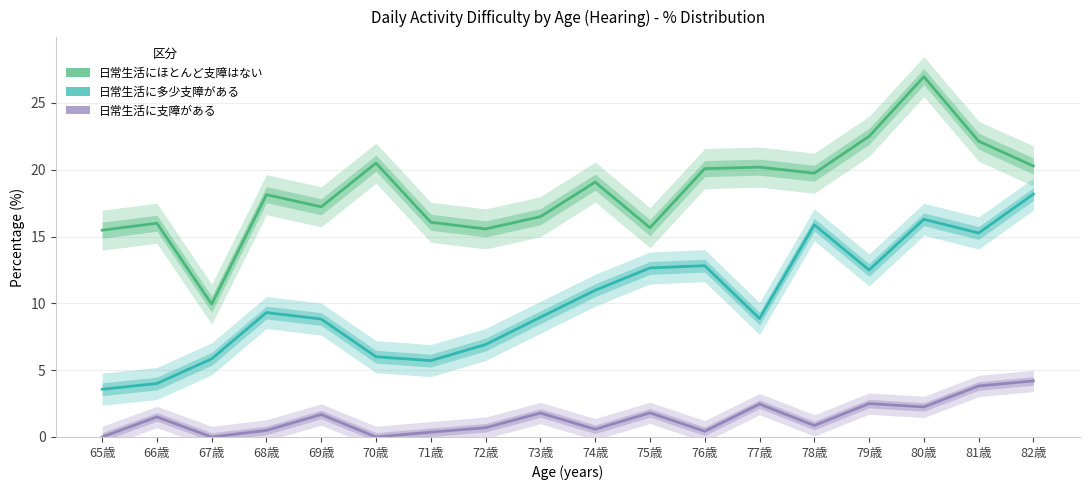

Reading left to right, transcribe all the data shown in this chart.

日常生活にほとんど支障はない: 15.5	16.0	9.9	18.1	17.2	20.5	16.1	15.6	16.5	19.1	15.7	20.1	20.2	19.7	22.5	27.0	22.1	20.3
日常生活に多少支障がある: 3.6	4.0	5.8	9.3	8.8	6.0	5.7	6.9	9.0	11.0	12.7	12.8	8.9	15.9	12.5	16.3	15.3	18.2
日常生活に支障がある: 0.0	1.5	0.0	0.5	1.7	0.0	0.4	0.7	1.8	0.6	1.8	0.4	2.5	0.9	2.5	2.2	3.8	4.2